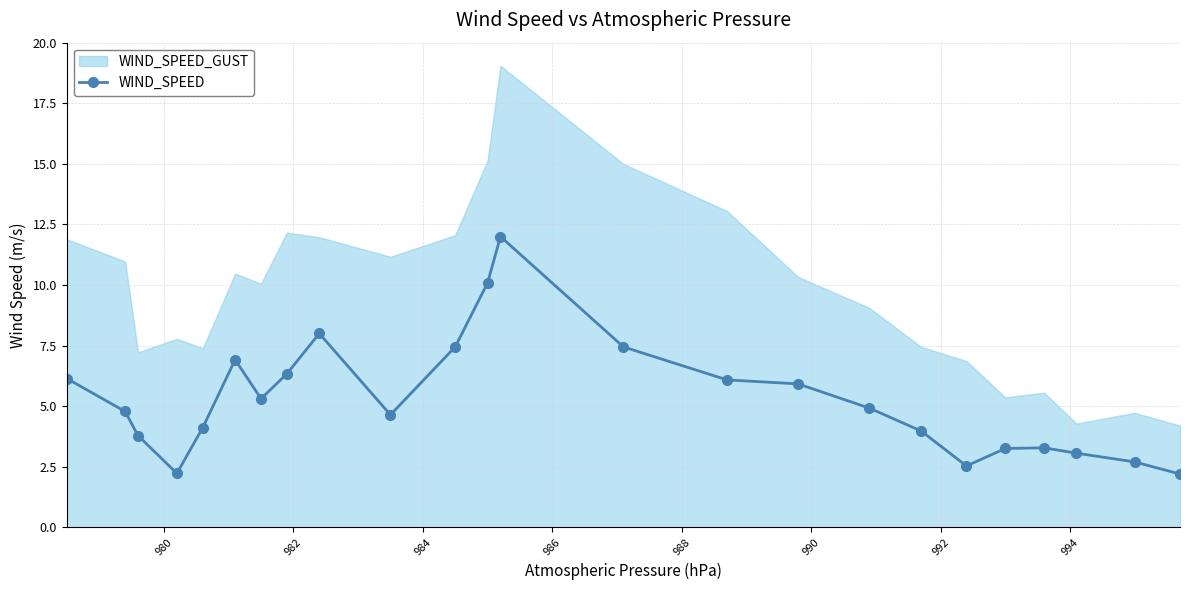

What is the sum of all values?

127.1